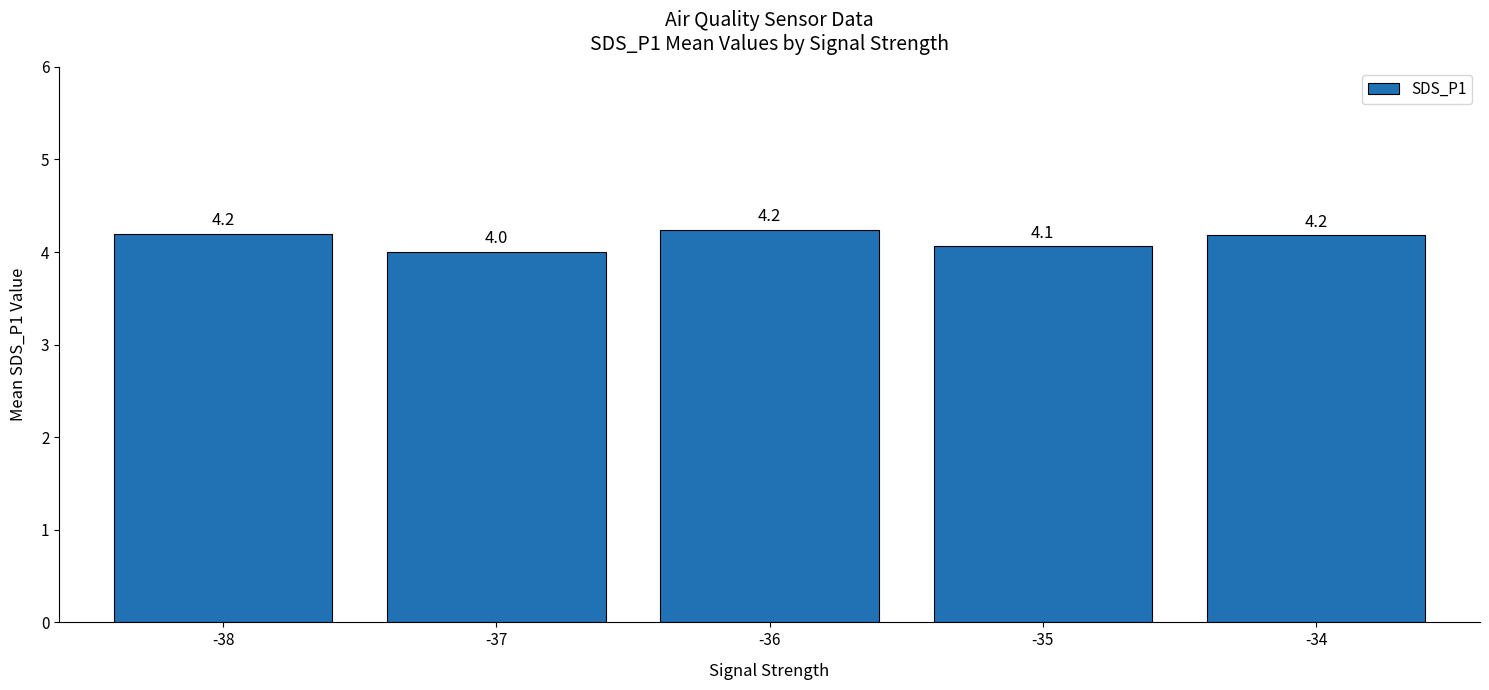

The chart shows a value of 4.1 at -35. True or false?

True